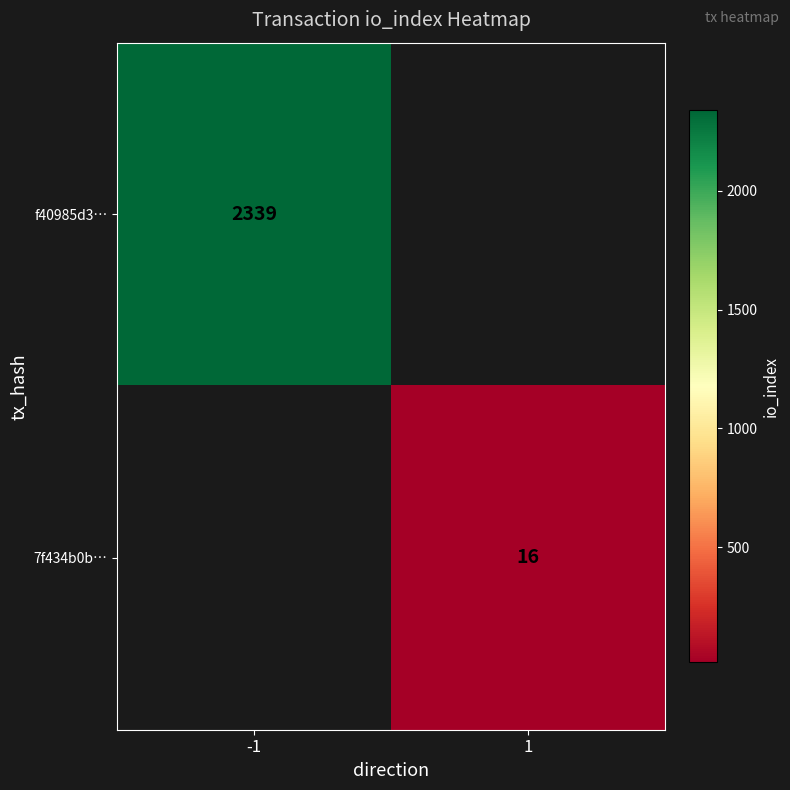

The f40985d3… series shows 2339 at -1. True or false?

True